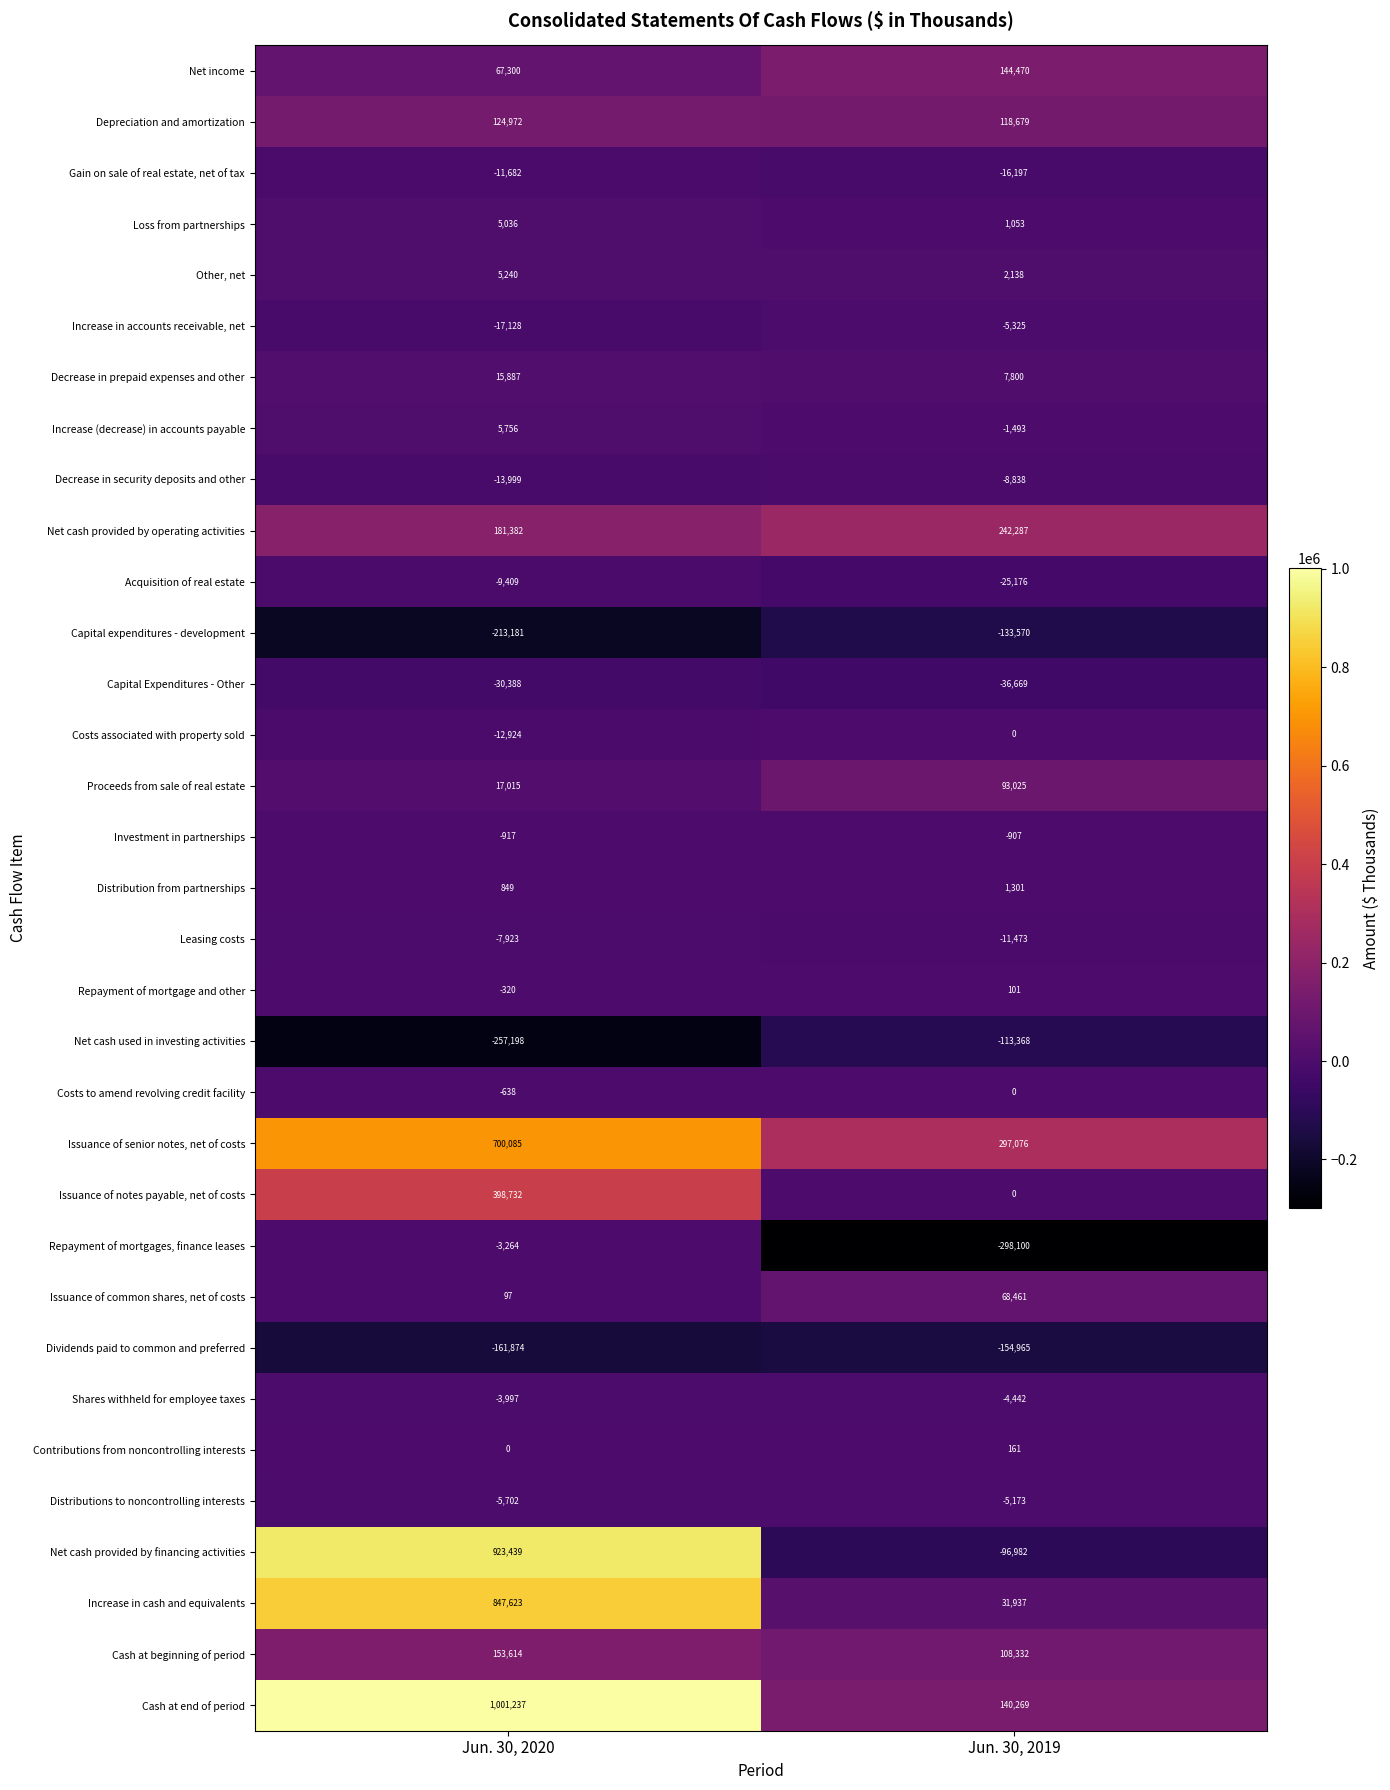

What is the minimum value for Net cash used in investing activities?

-257198